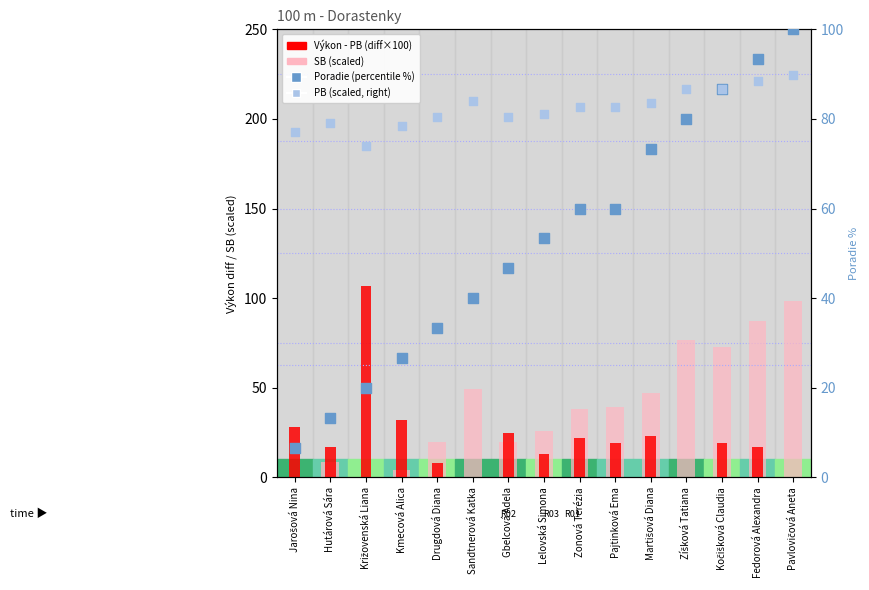

Is the value of SB (scaled) at Fedorová Alexandra greater than the value of PB (scaled, right) at Pavlovičová Aneta?

No